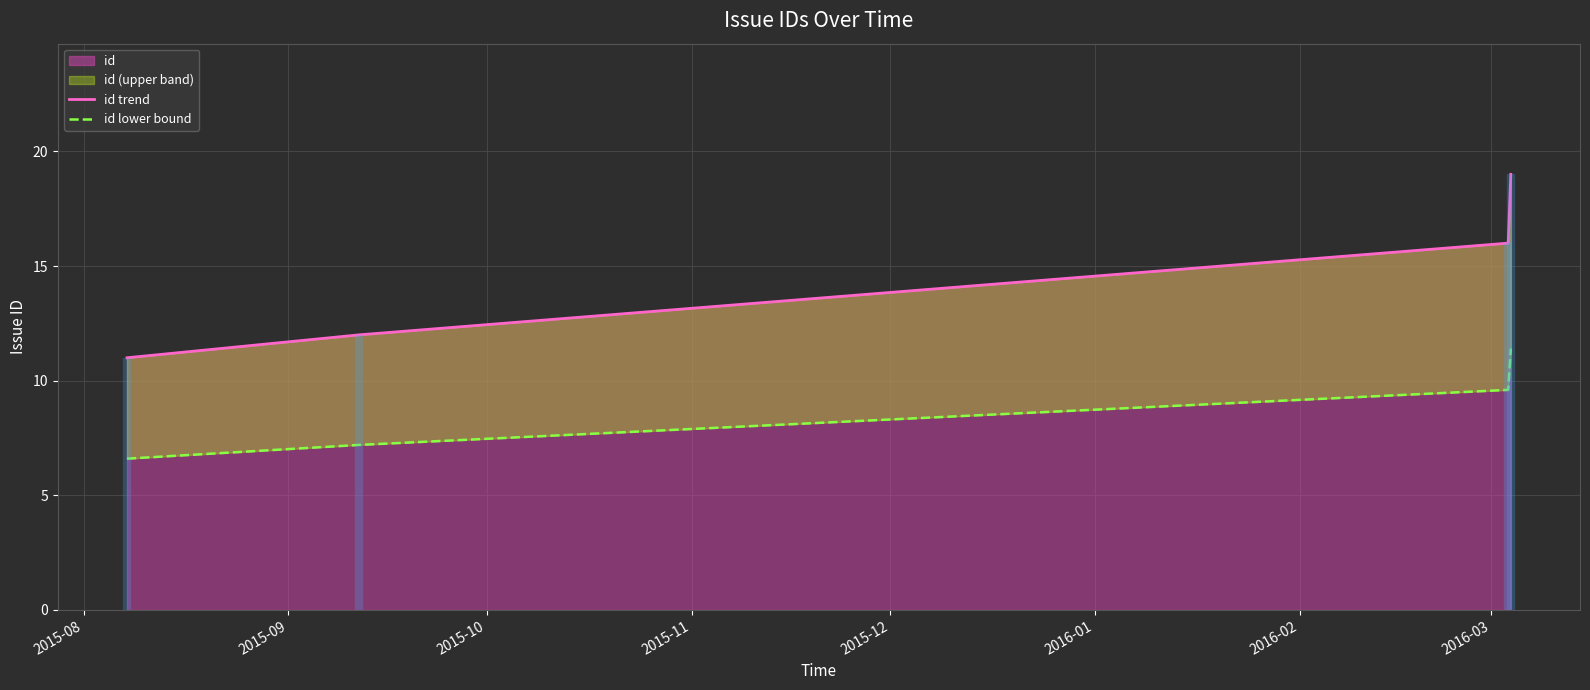

What is the minimum value for id trend?

11.0